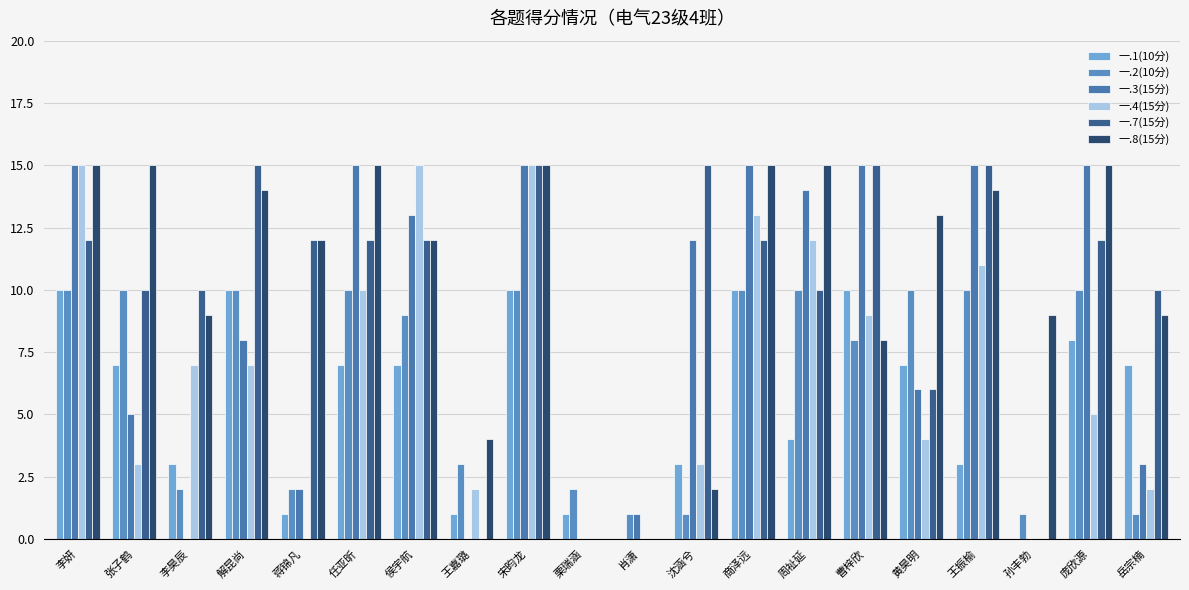

What is the sum of the 一.1(10分) values at 肖潇 and 王振榆?

3